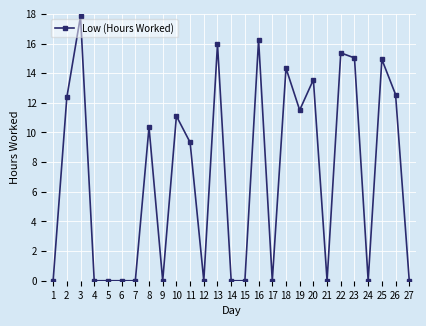

Does the chart display data point markers on the line(s)?

Yes